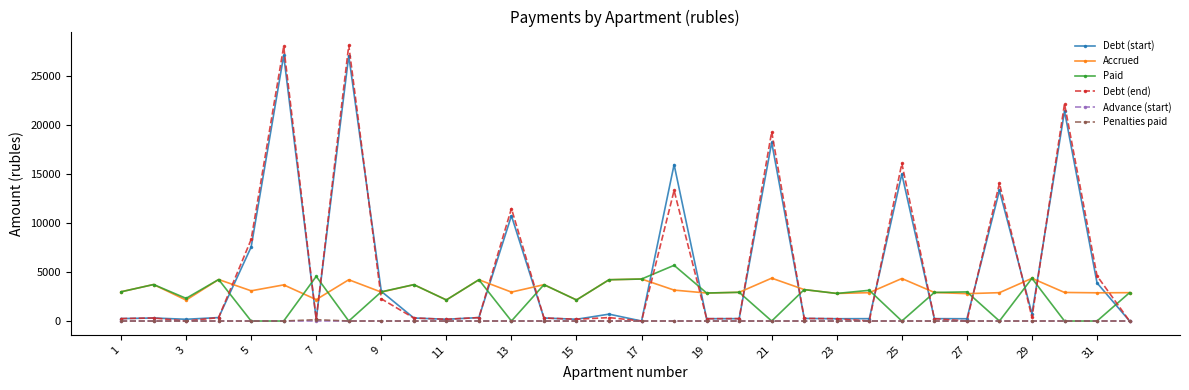

What is the highest value of the Debt (start) series?

27077.2